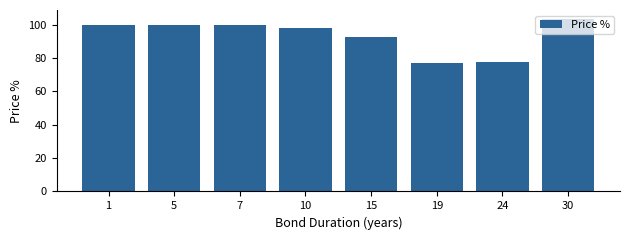

What is the difference between the maximum and minimum values?

26.6